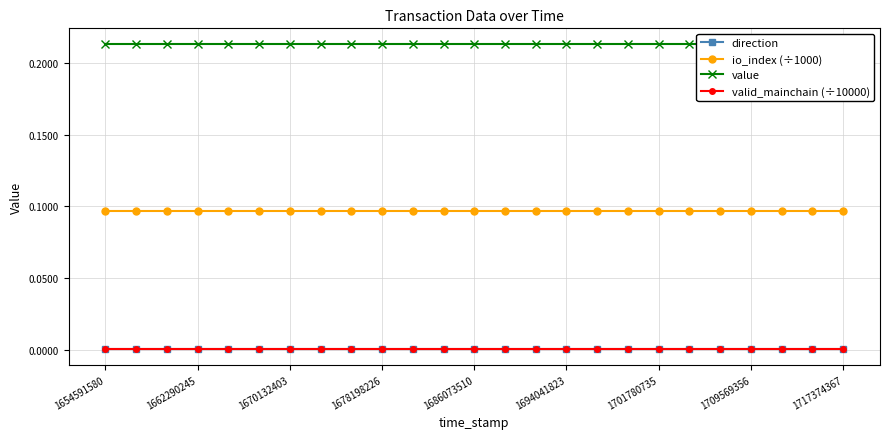

What position from the right is 1701780735?

7